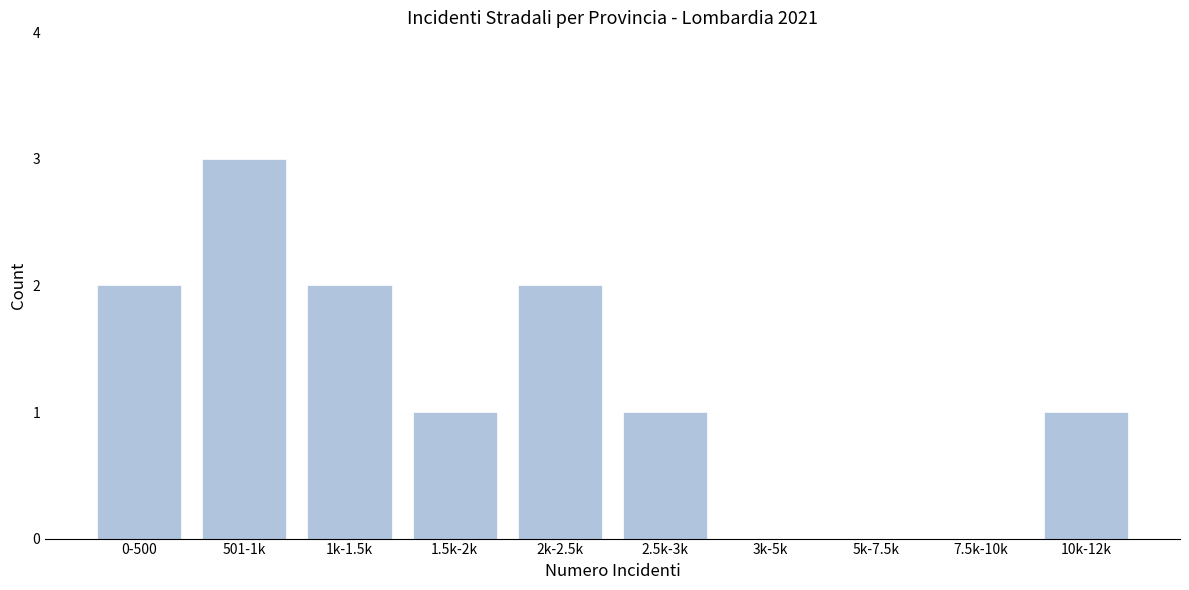

True or false: the data shows -2 at 3k-5k.

False